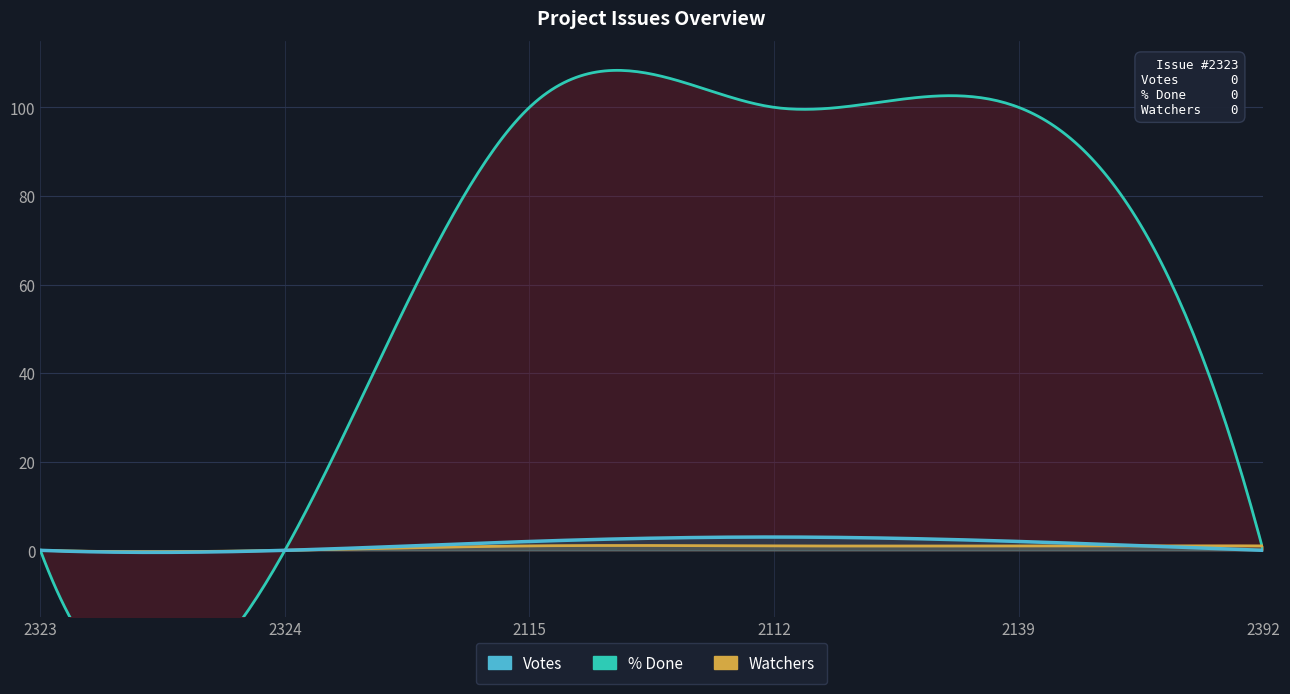

How many lines are shown in the chart?

3